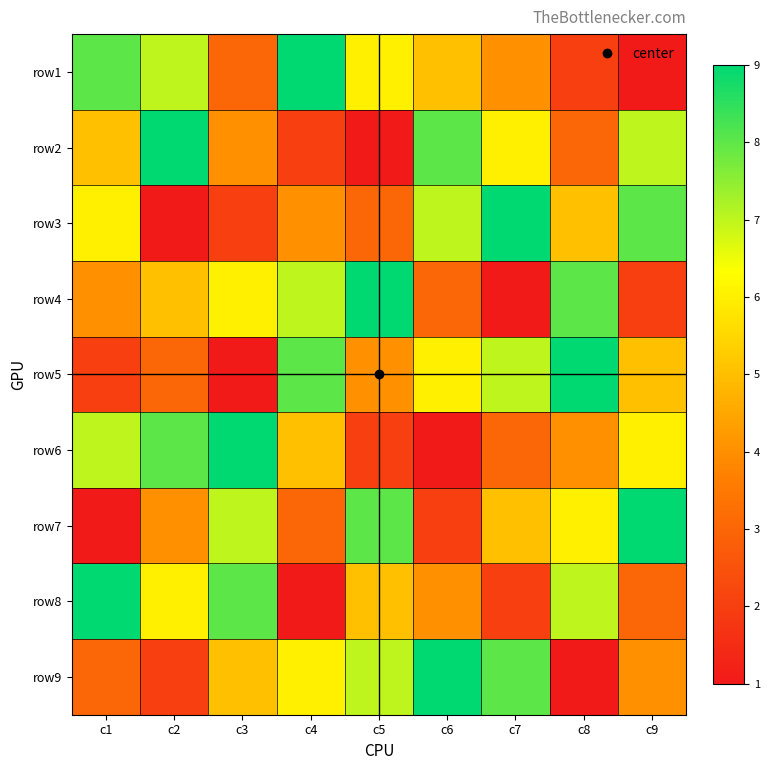

Reading left to right, transcribe all the data shown in this chart.

row1: c1=8	c2=7	c3=3	c4=9	c5=6	c6=5	c7=4	c8=2	c9=1
row2: c1=5	c2=9	c3=4	c4=2	c5=1	c6=8	c7=6	c8=3	c9=7
row3: c1=6	c2=1	c3=2	c4=4	c5=3	c6=7	c7=9	c8=5	c9=8
row4: c1=4	c2=5	c3=6	c4=7	c5=9	c6=3	c7=1	c8=8	c9=2
row5: c1=2	c2=3	c3=1	c4=8	c5=4	c6=6	c7=7	c8=9	c9=5
row6: c1=7	c2=8	c3=9	c4=5	c5=2	c6=1	c7=3	c8=4	c9=6
row7: c1=1	c2=4	c3=7	c4=3	c5=8	c6=2	c7=5	c8=6	c9=9
row8: c1=9	c2=6	c3=8	c4=1	c5=5	c6=4	c7=2	c8=7	c9=3
row9: c1=3	c2=2	c3=5	c4=6	c5=7	c6=9	c7=8	c8=1	c9=4